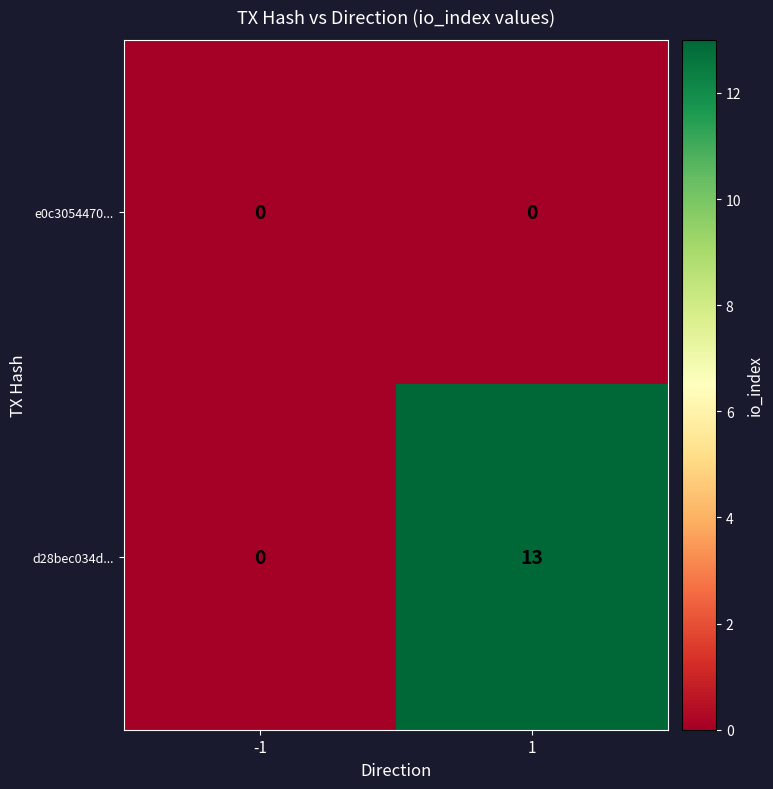

Which series changed the most between -1 and 1?

d28bec034d...